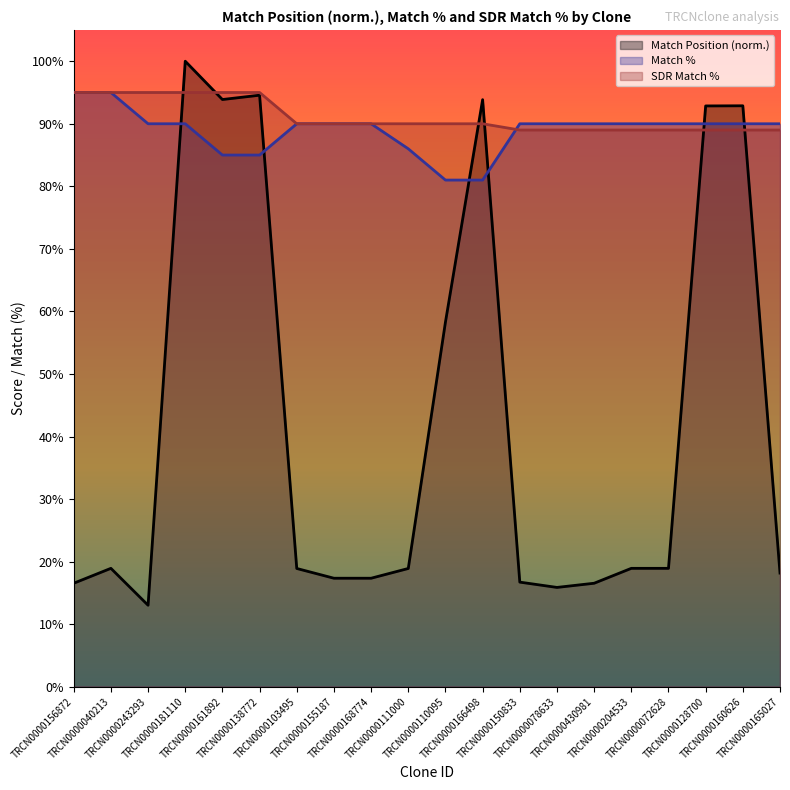

Which series has the widest spread of values?

Match Position (norm.)